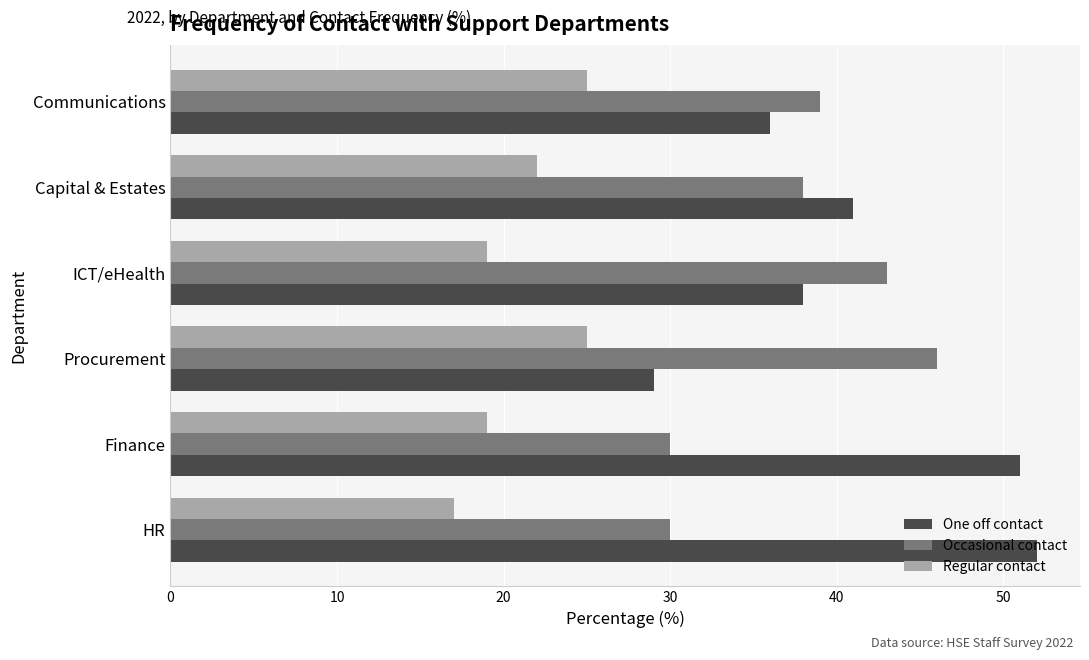

Read the Regular contact value at Capital & Estates.

22